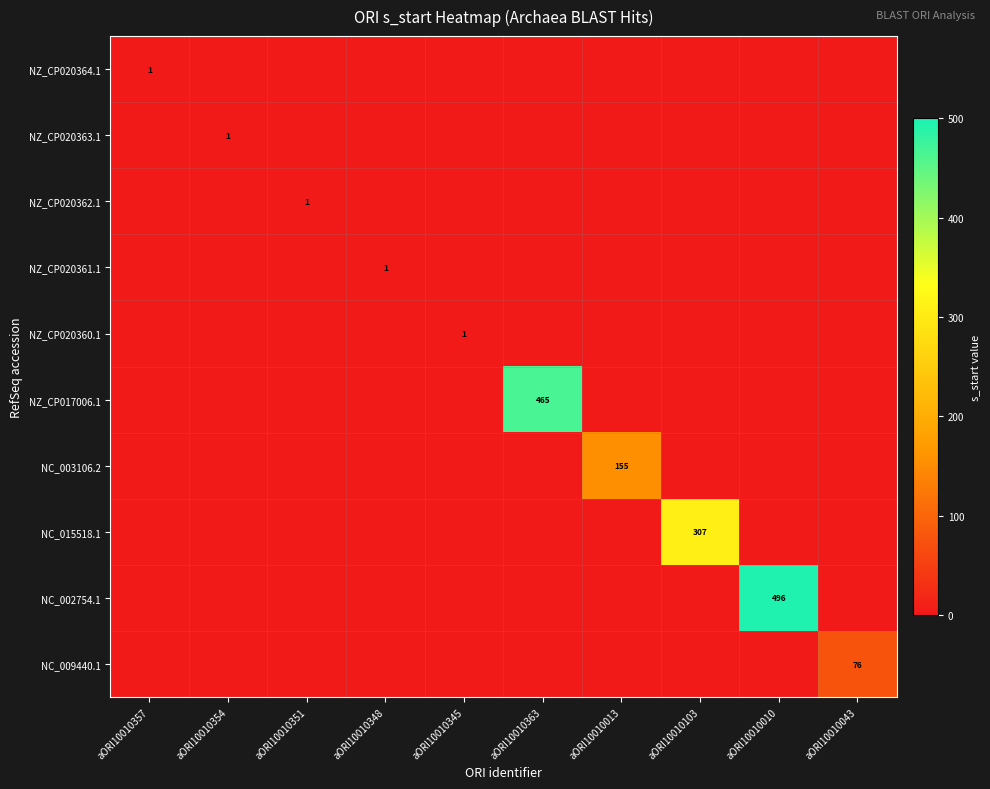

Is it true that NC_009440.1 equals 76 at aORI10010043?

True